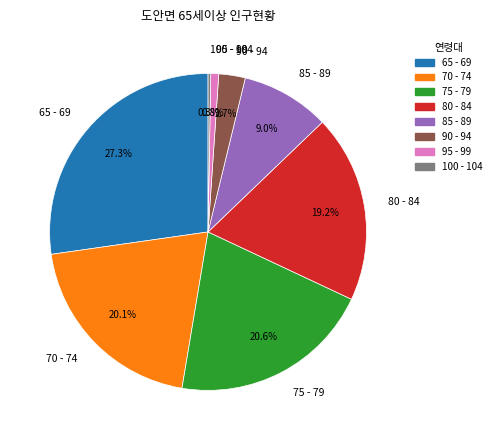

Between 90 - 94 and 65 - 69, which is larger?

65 - 69